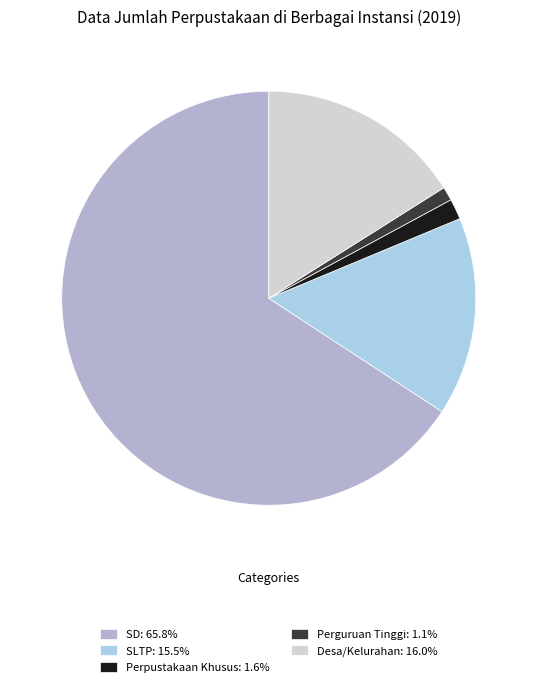

To the nearest percent, what is the combined percentage of SLTP and Perpustakaan Khusus?

17%